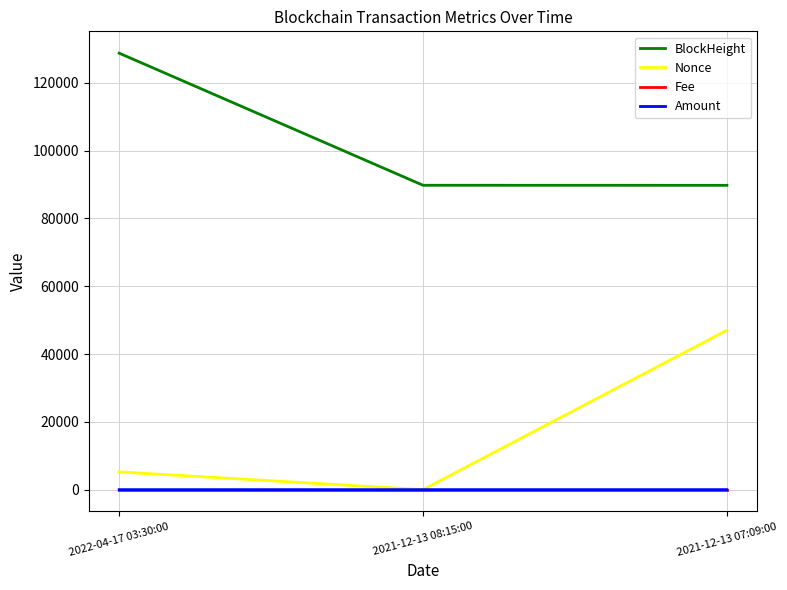

At which label does Nonce reach its peak?

2021-12-13 07:09:00